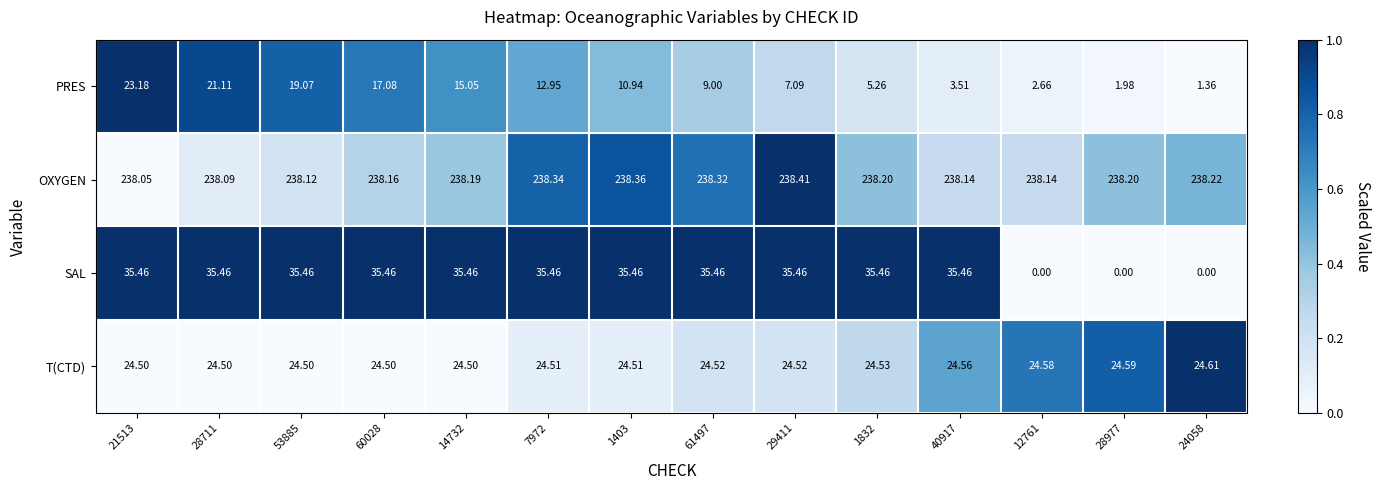

Which series has the widest spread of values?

SAL